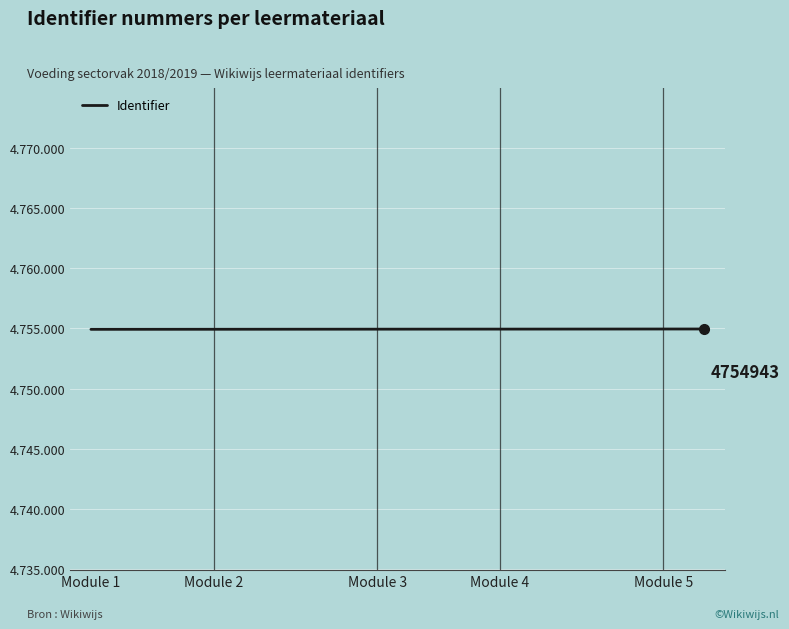

Does the chart display data point markers on the line(s)?

No